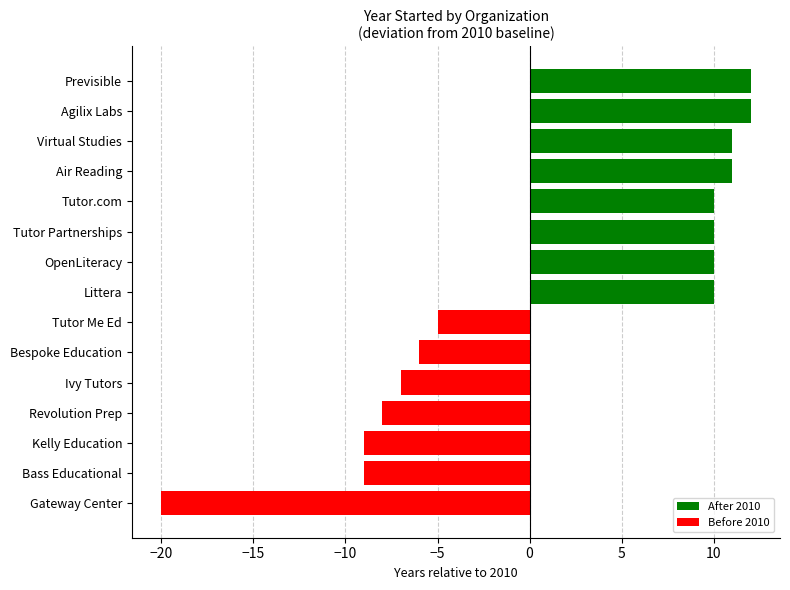

The chart shows a value of 10 at Tutor.com. True or false?

True